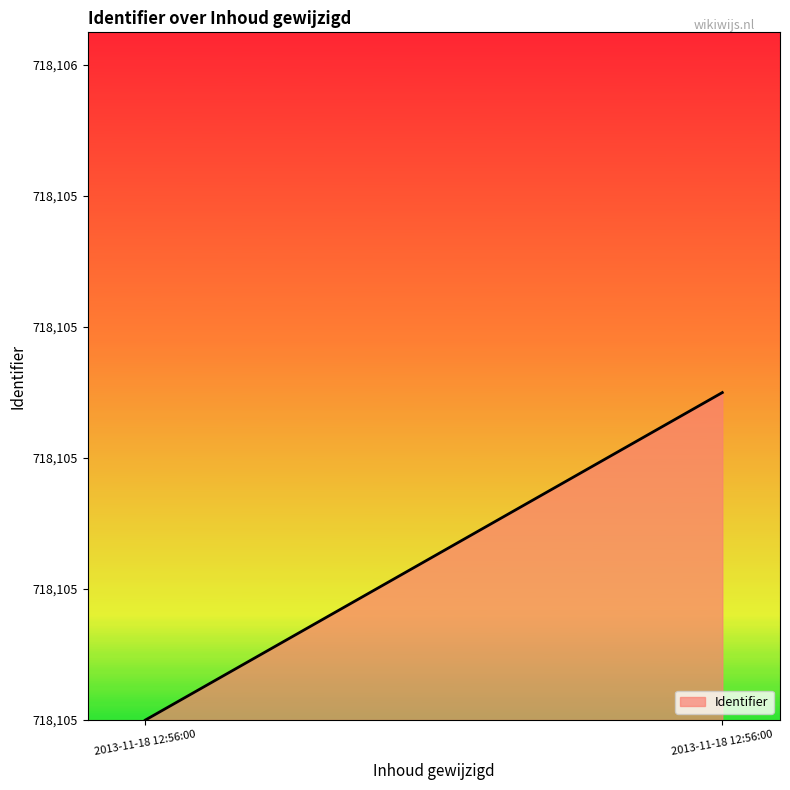

What is the maximum value shown in the chart?

718106